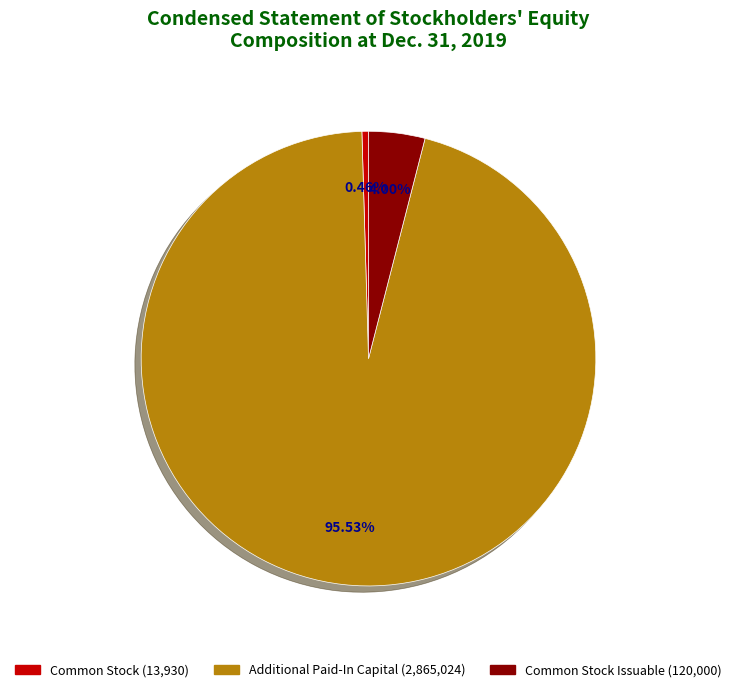

Is there a majority slice in this chart?

Yes